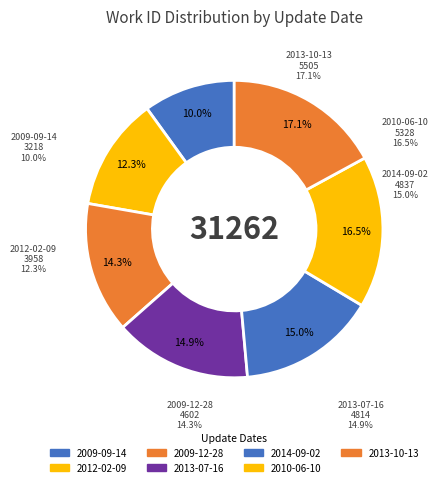

Does 2013-10-13 account for over 50% of the chart?

No